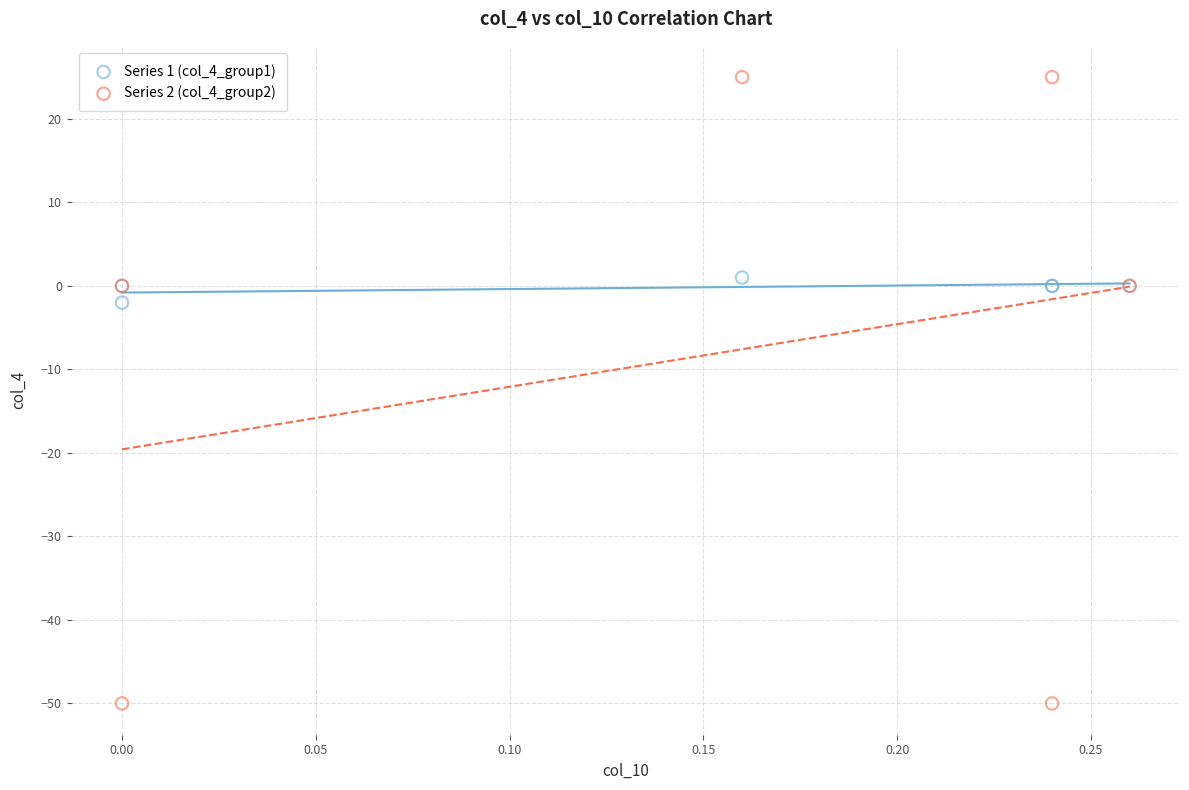

Which series contains the lowest Y value?

Series 2 (col_4_group2)